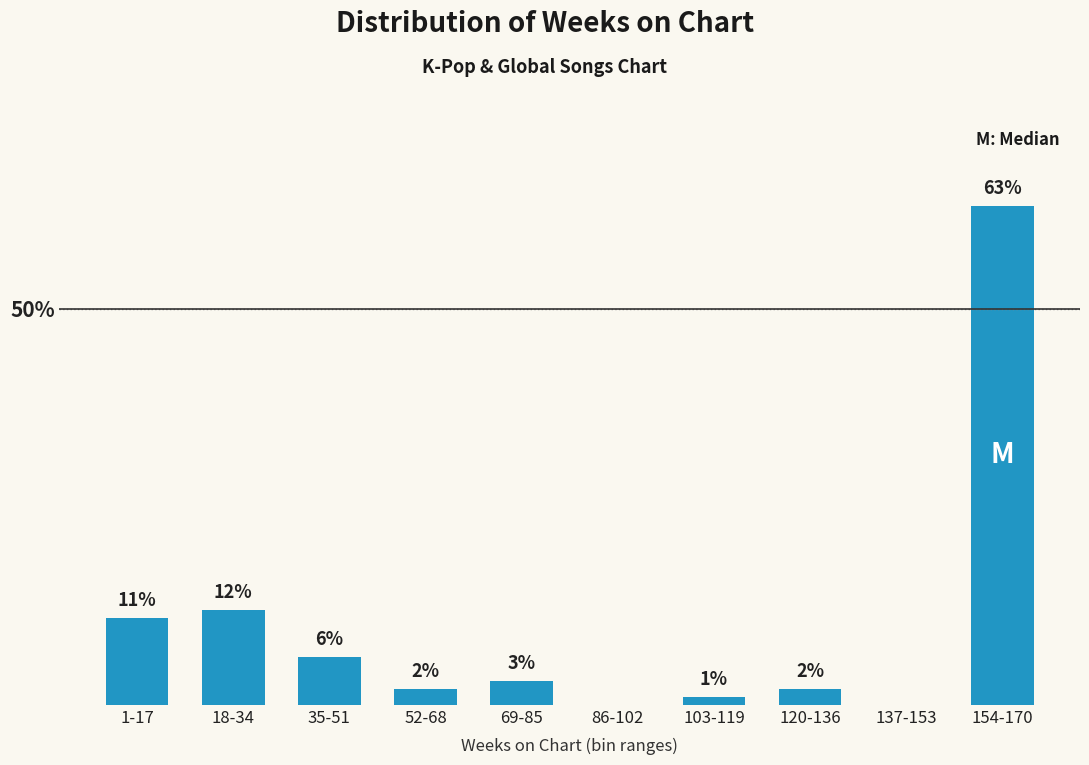

At which label is the value closest to 31?

18-34